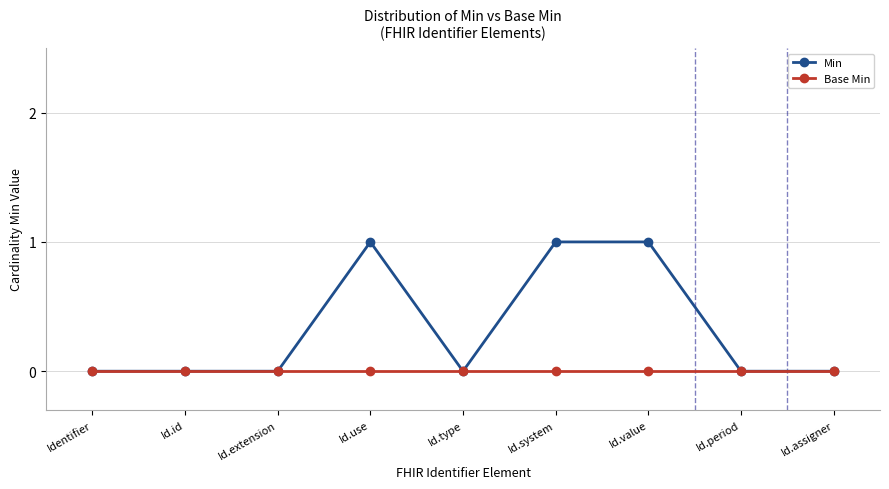

The value of Min at Identifier is 0. True or false?

True